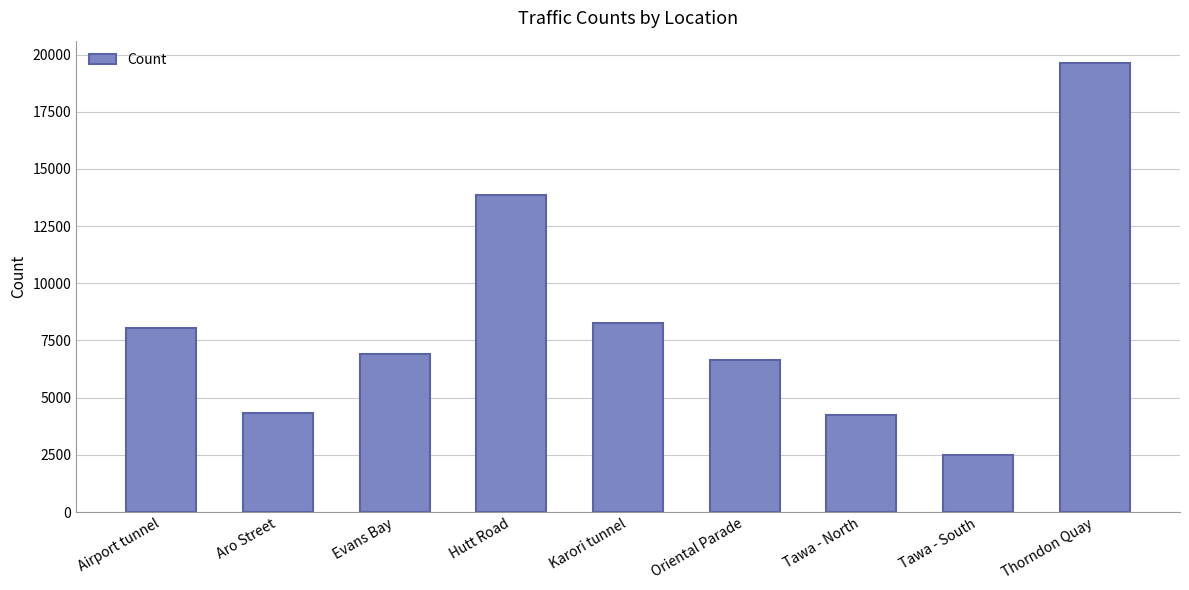

Is it true that the value at Oriental Parade is 10307?

False